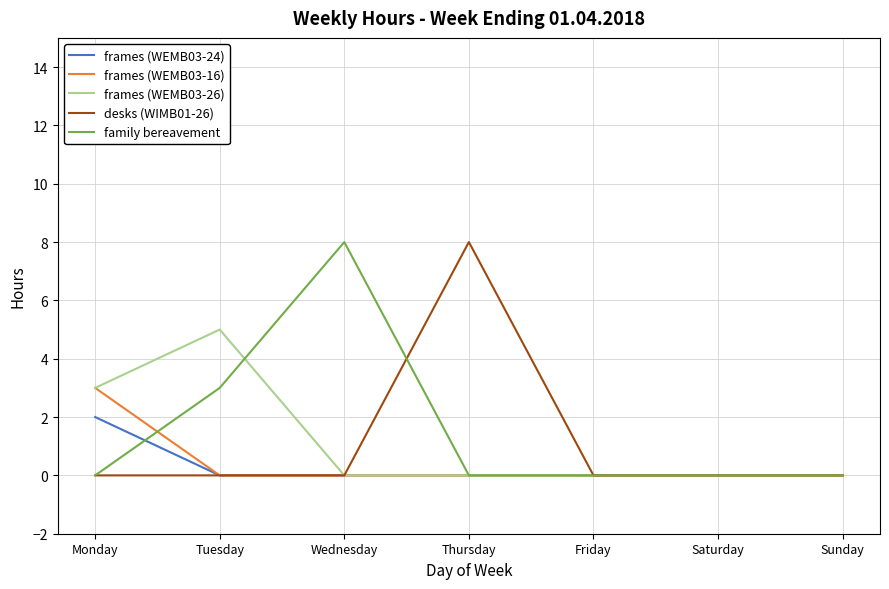

Is it true that frames (WEMB03-26) equals -3 at Saturday?

False